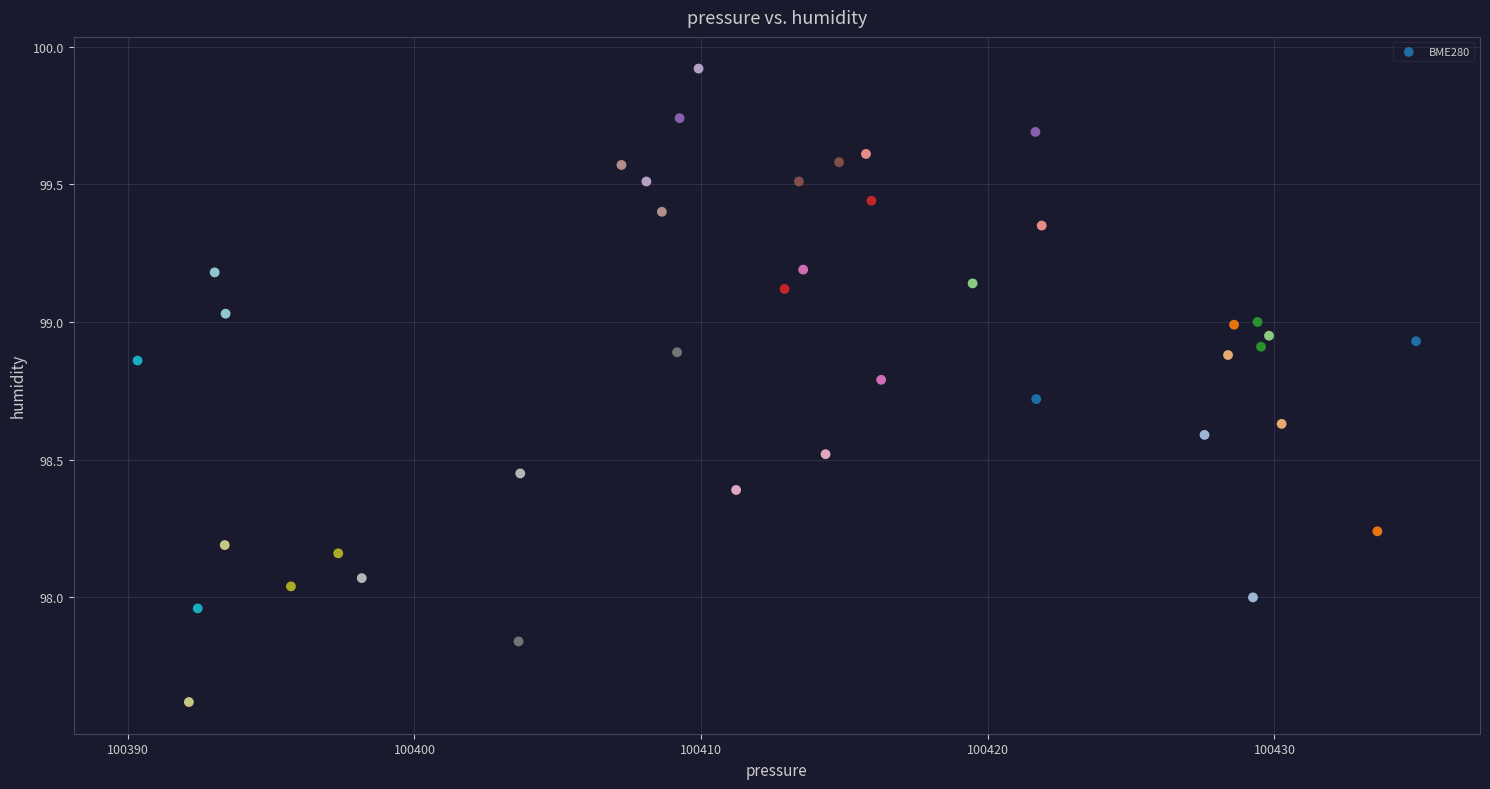

What is the range of Y values (max minus min)?

2.3